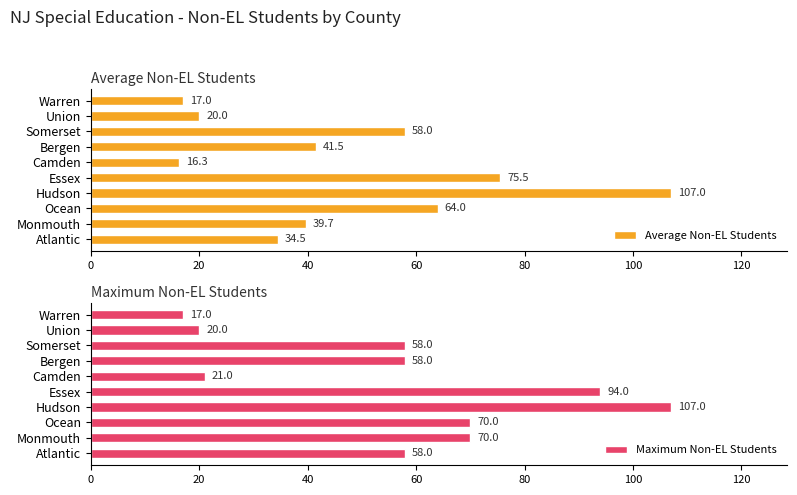

At which label does Average Non-EL Students reach its minimum?

Camden